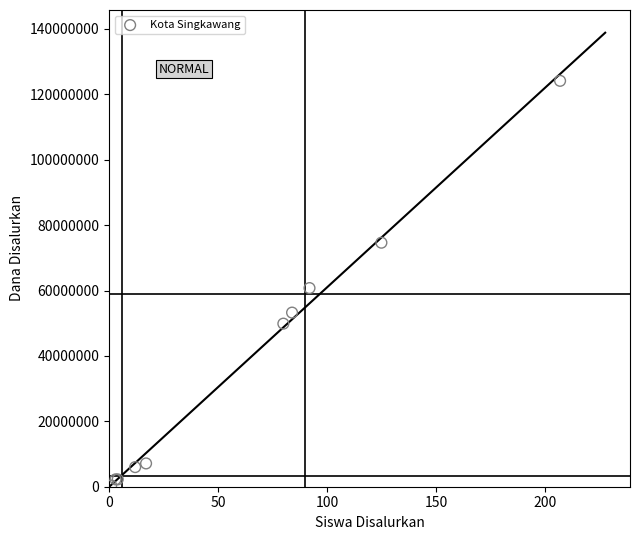

What Y value in the scatter plot is closest to 62250000?

60750000